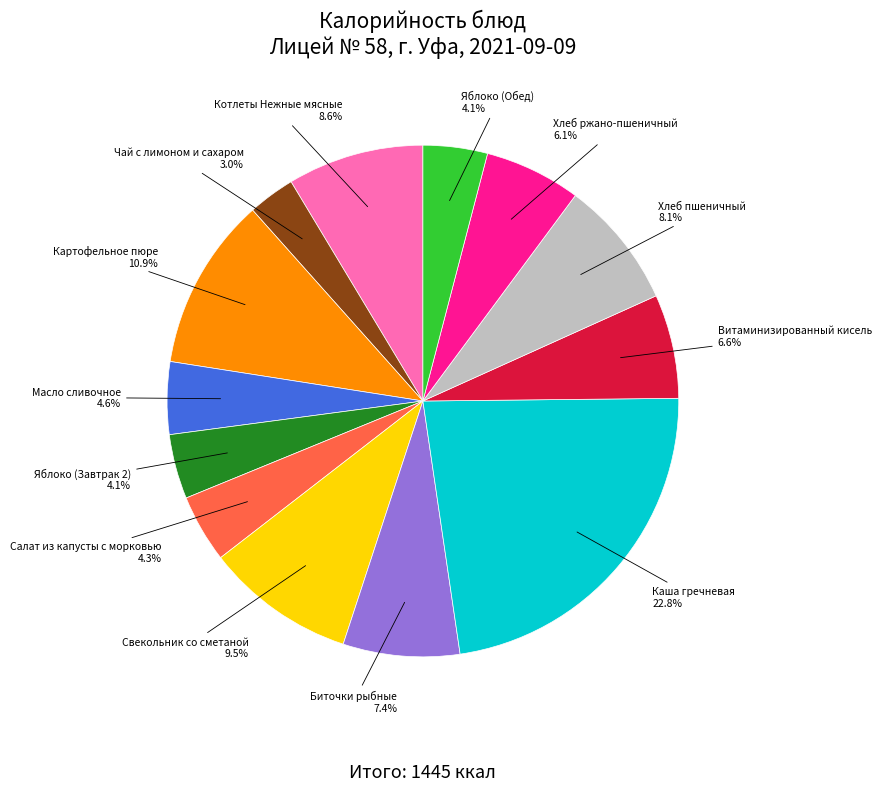

Is there a majority slice in this chart?

No